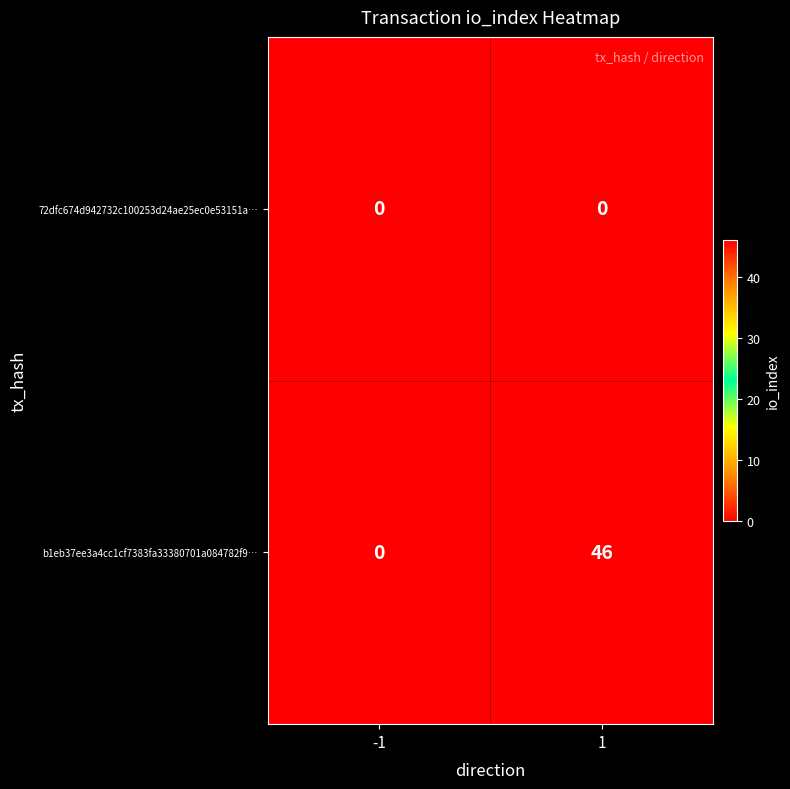

What is the greatest value displayed?

46